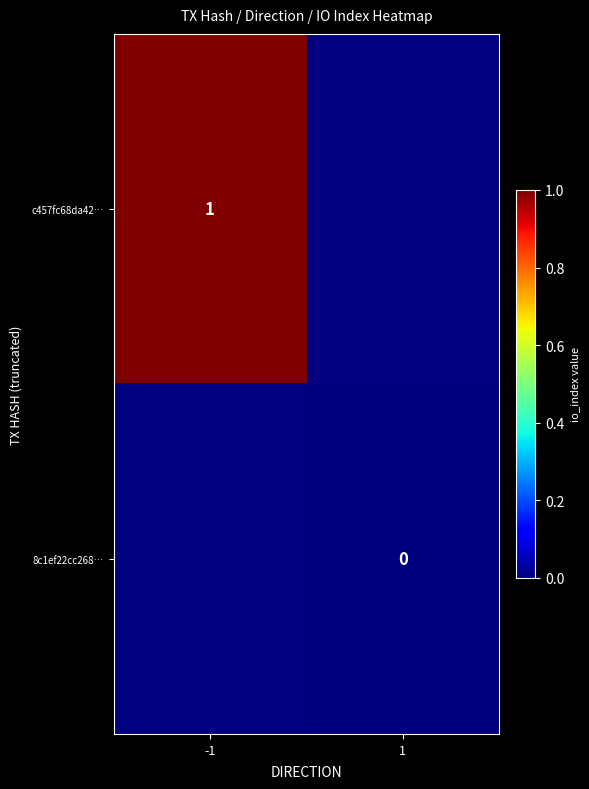

True or false: c457fc68da42… has a value of 1 at -1.

True